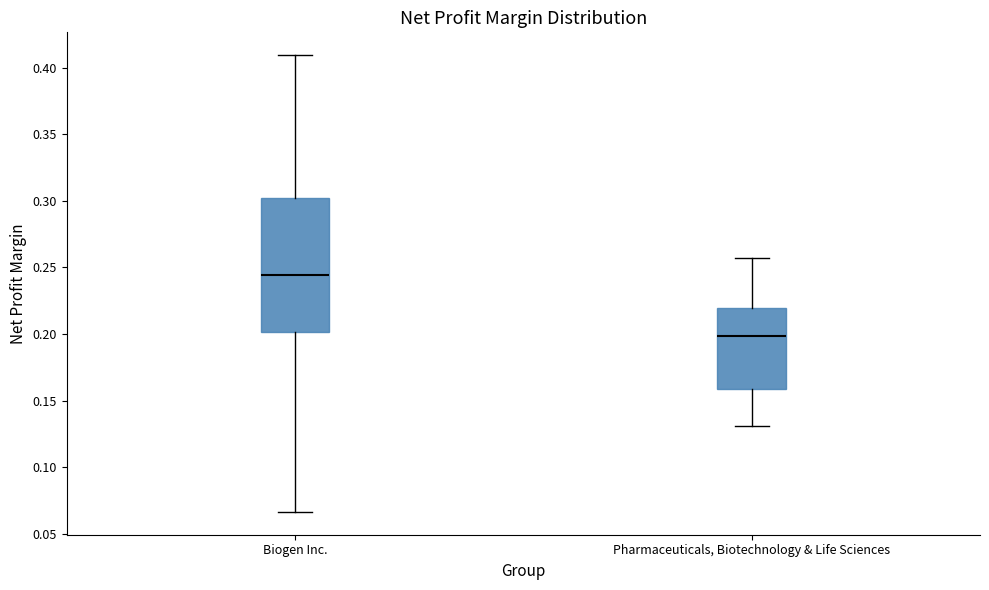

Reading left to right, transcribe this box plot: for each box, give where its median line is, the range the box spans, and where its two whiskers end, as read against the y-axis. The values are not printed on the chart, so give them approximately, as read against the axis.

Biogen Inc.: median 0.245, box 0.200 to 0.305, whiskers 0.065 to 0.410
Pharmaceuticals, Biotechnology & Life Sciences: median 0.200, box 0.160 to 0.220, whiskers 0.130 to 0.255